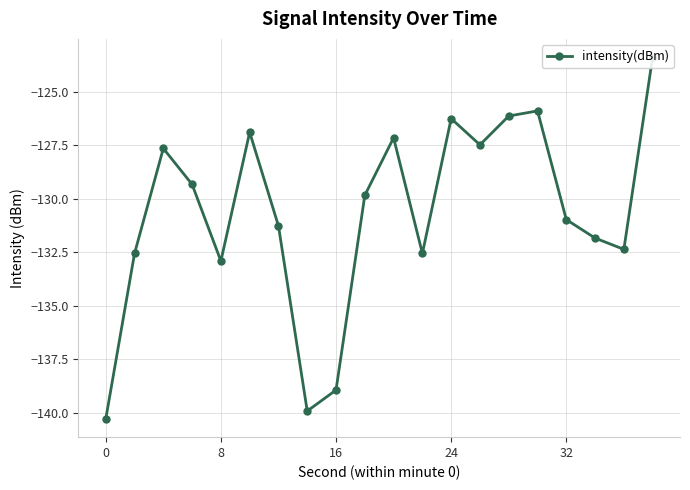

How many lines are shown in the chart?

1